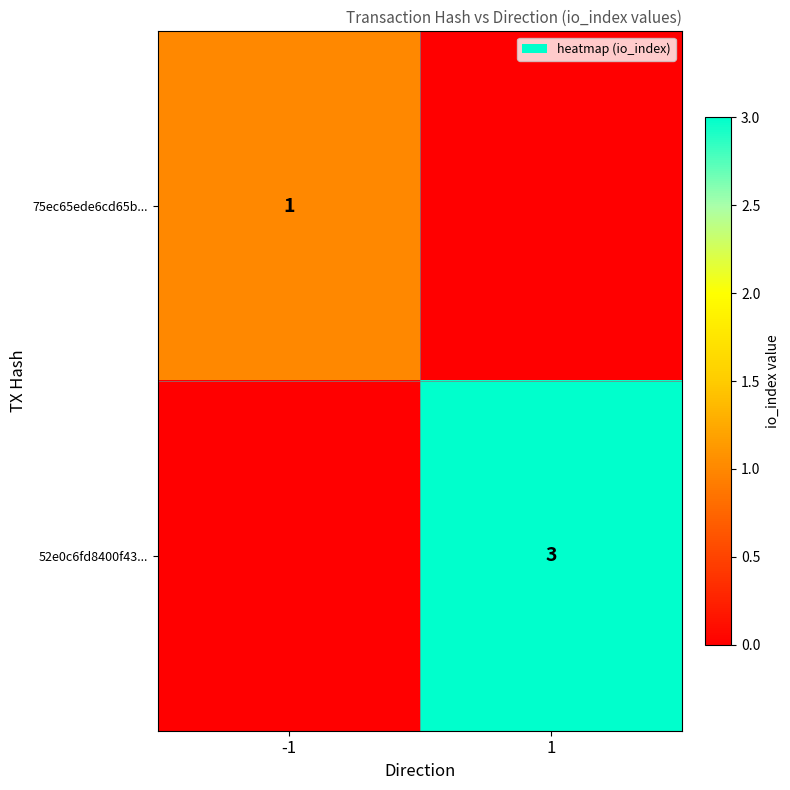

The value of 75ec65ede6cd65b... at -1 is 1. True or false?

True